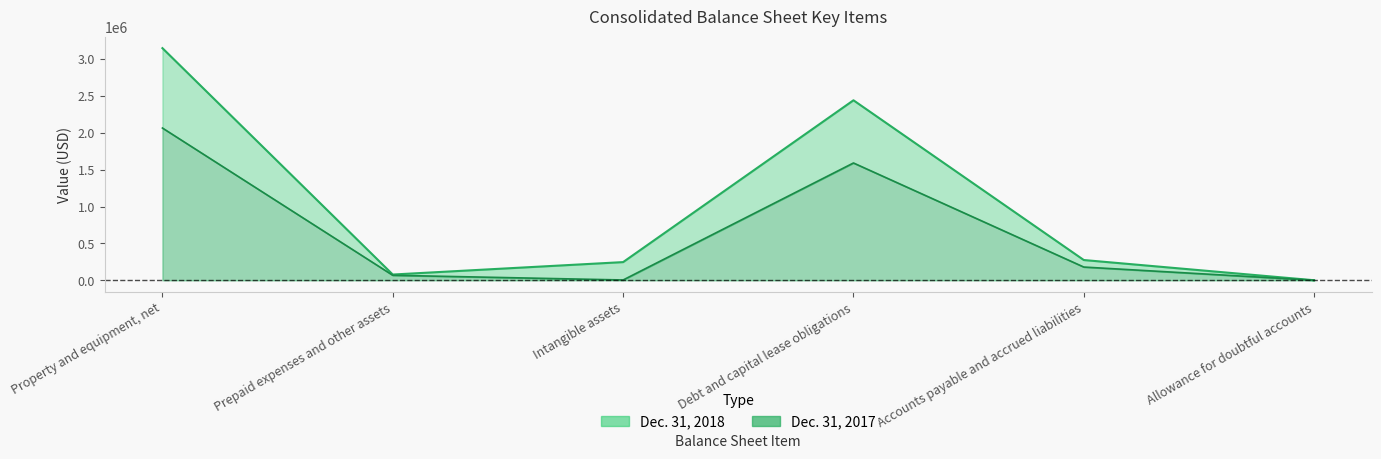

Which has a higher value, Allowance for doubtful accounts or Prepaid expenses and other assets?

Prepaid expenses and other assets